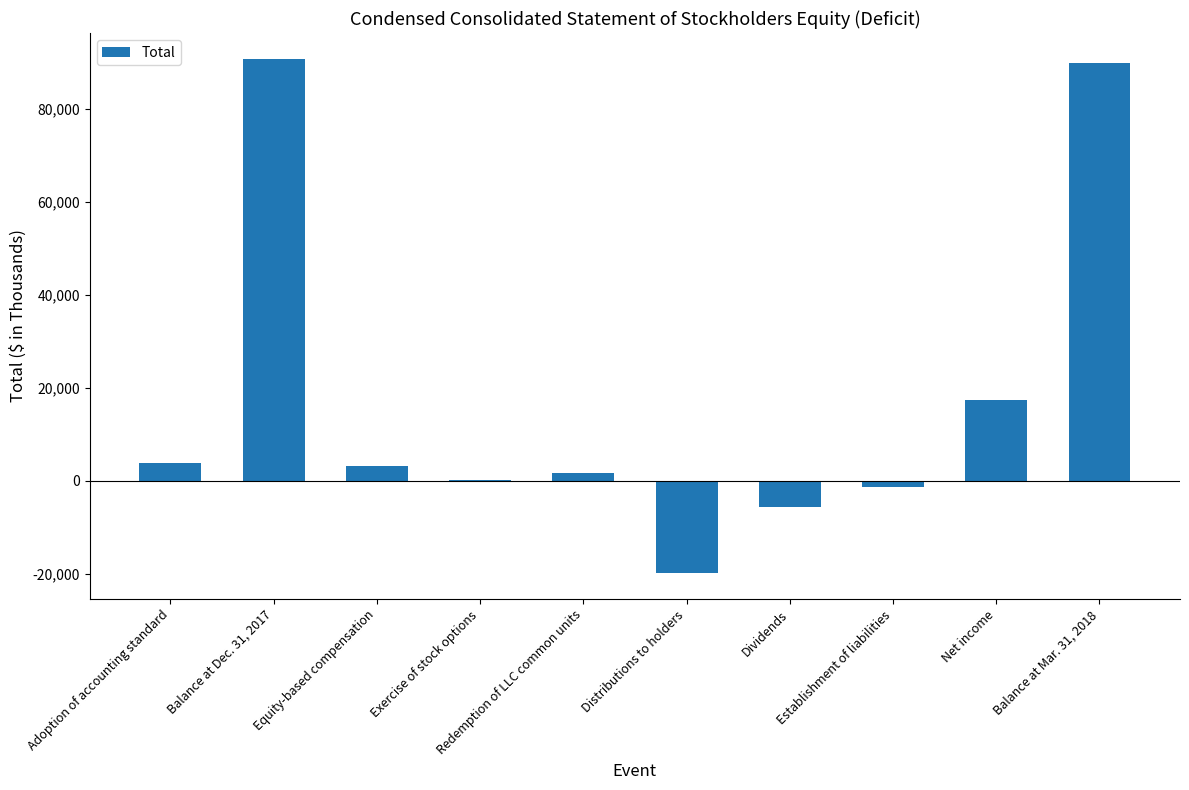

Reading left to right, what are all the values shown in this chart?

3786	90837	3218	137	1733	-19938	-5658	-1414	17276	89977